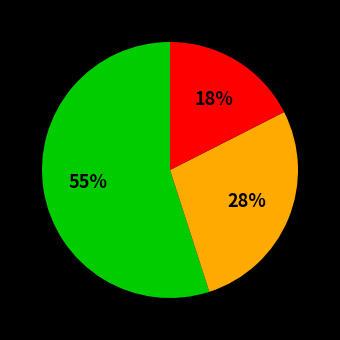

To the nearest percent, what is the difference between the largest and smallest slice percentages?

37%